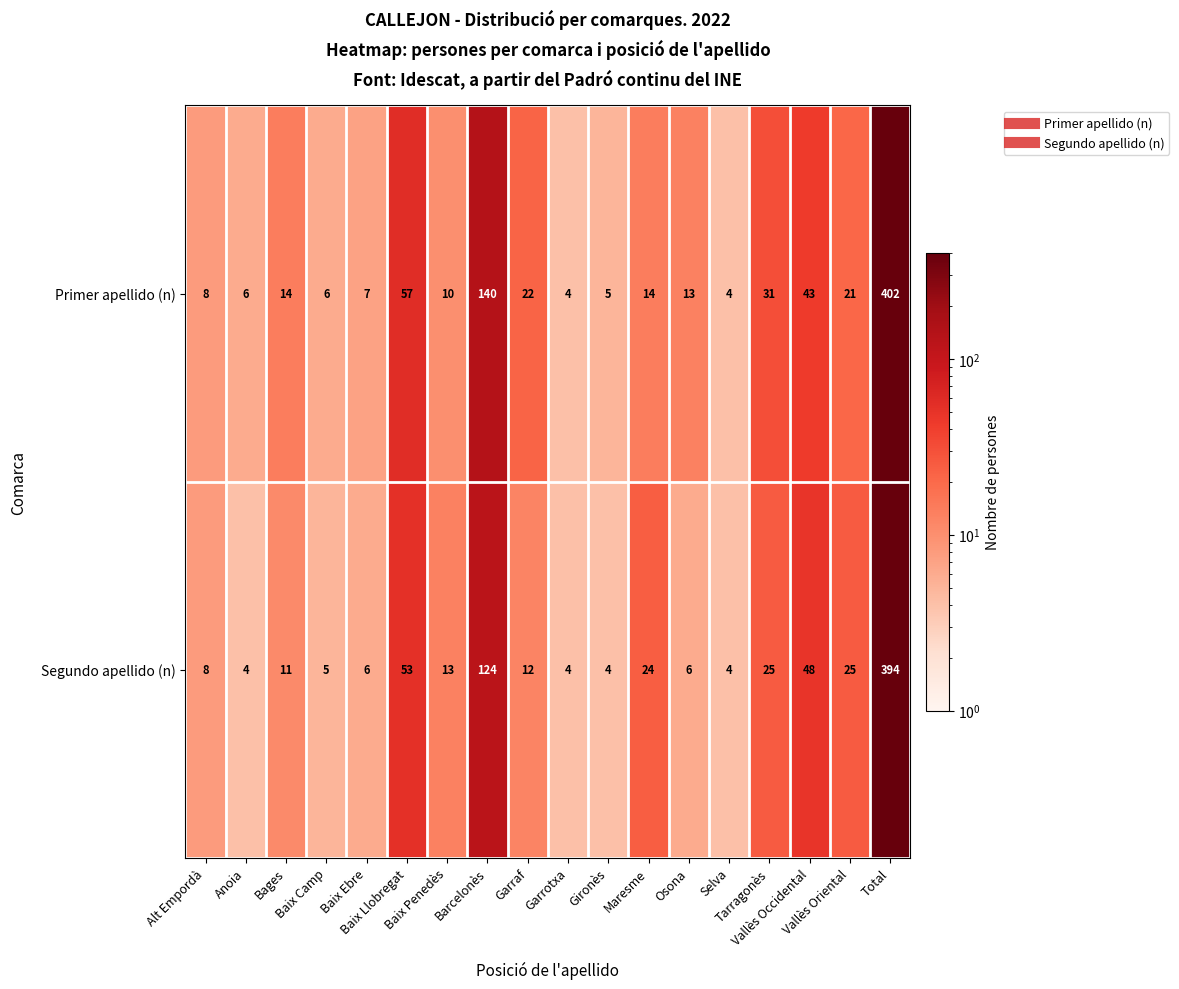

Which series has the largest range (max minus min)?

Primer apellido (n)